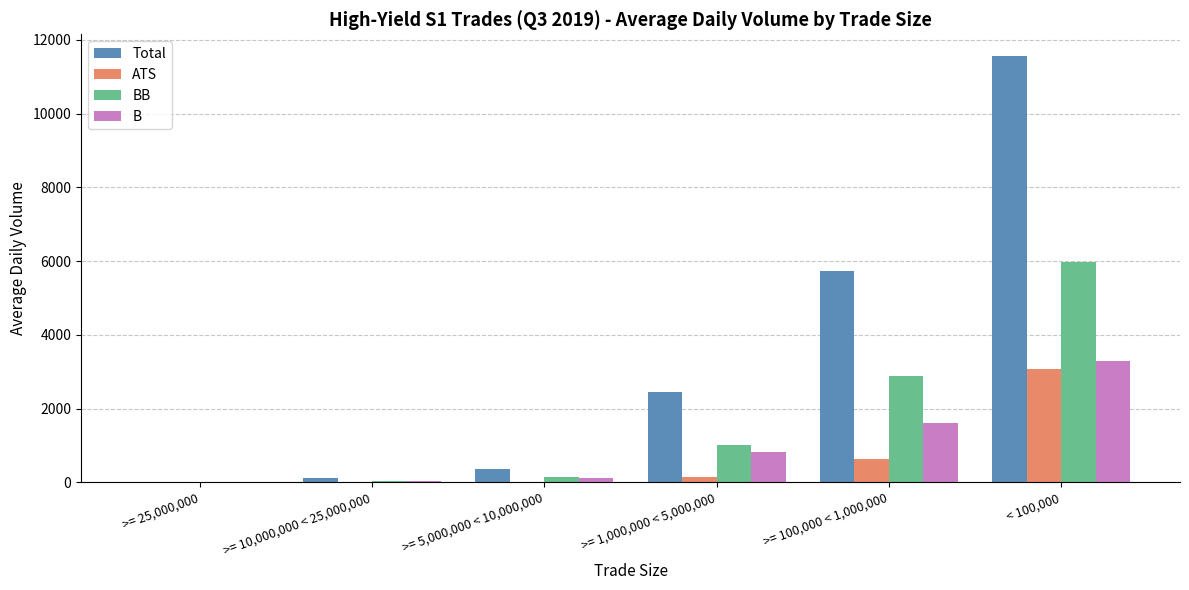

What is the total value across all series at >= 100,000 < 1,000,000?

10874.9